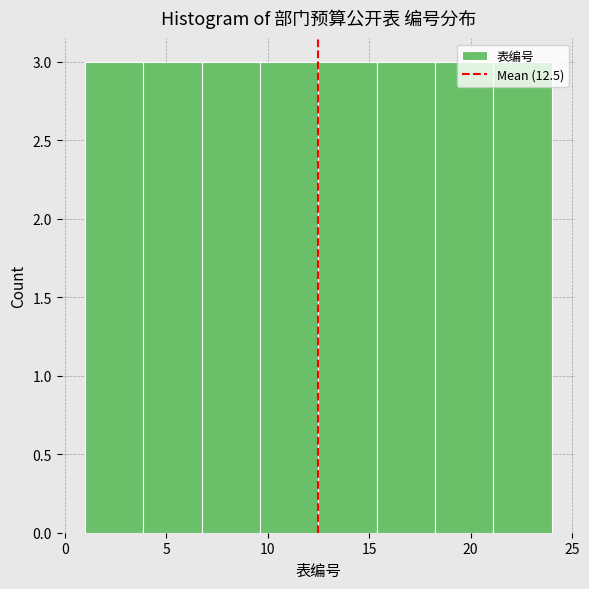

Reading left to right, transcribe this chart: for each bar, give the range it covers on the x-axis and its height. Neither the bar edges nor the heights are printed on the chart, so give them approximately, as read against the axes.

1.0 to 4.0: 3
4.0 to 7.0: 3
7.0 to 9.5: 3
9.5 to 12.5: 3
12.5 to 15.5: 3
15.5 to 18.5: 3
18.5 to 21.0: 3
21.0 to 24.0: 3